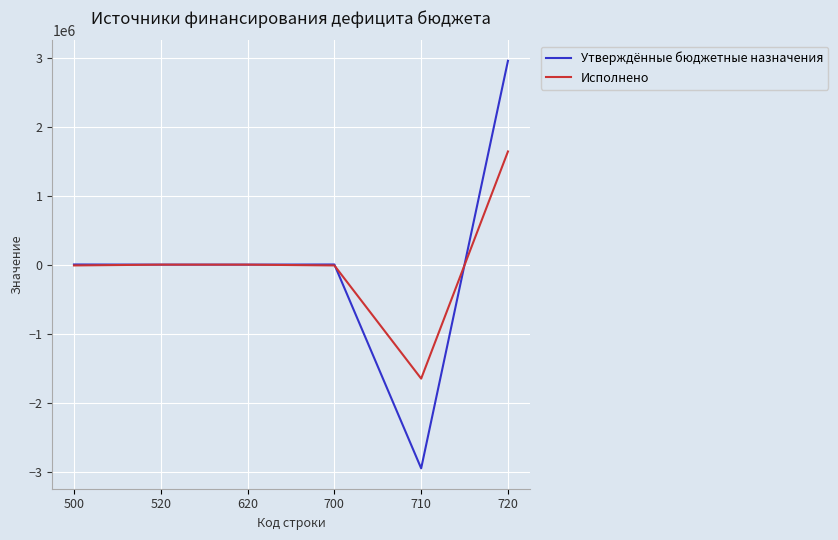

What are all the series names shown in the legend?

Утверждённые бюджетные назначения, Исполнено